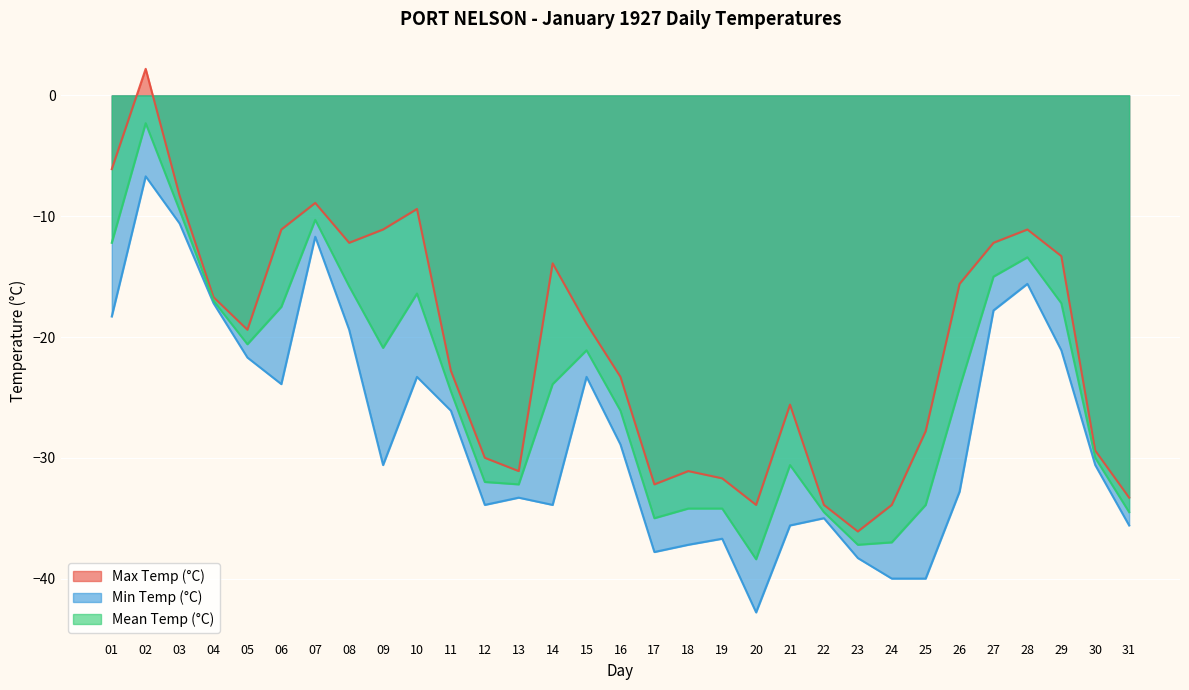

How many data points in Max Temp (°C) are above -19?

15